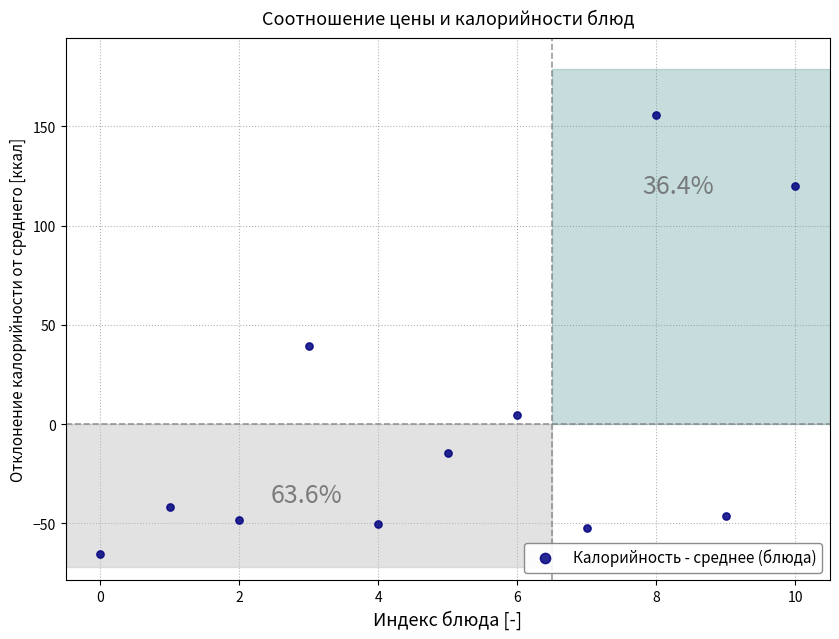

What Y value in the scatter plot is closest to 45?

39.5